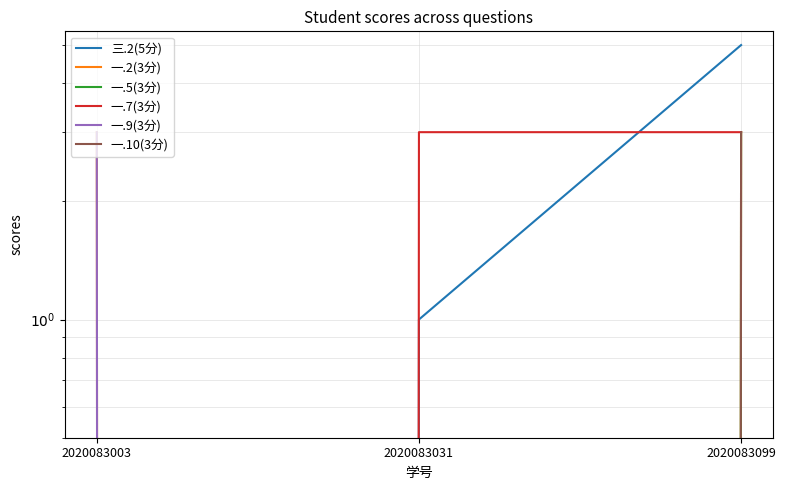

What are all the series names shown in the legend?

三.2(5分), 一.2(3分), 一.5(3分), 一.7(3分), 一.9(3分), 一.10(3分)